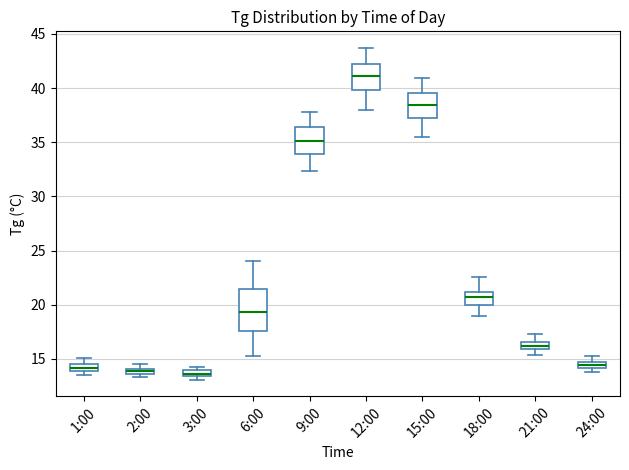

Where is the lower edge of the box for 24:00 on the y-axis? The values are not printed on the chart, so give them approximately, as read against the axis.

14.0